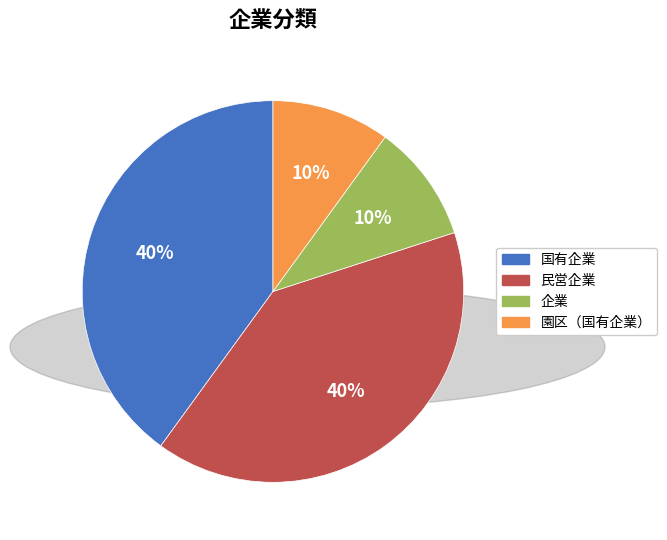

Does any single category account for the majority?

No